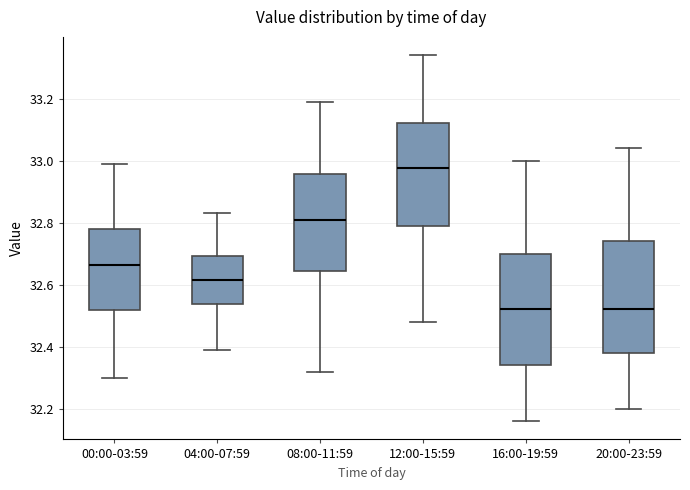

Where is the upper edge of the box for 04:00-07:59 on the y-axis? The values are not printed on the chart, so give them approximately, as read against the axis.

32.70